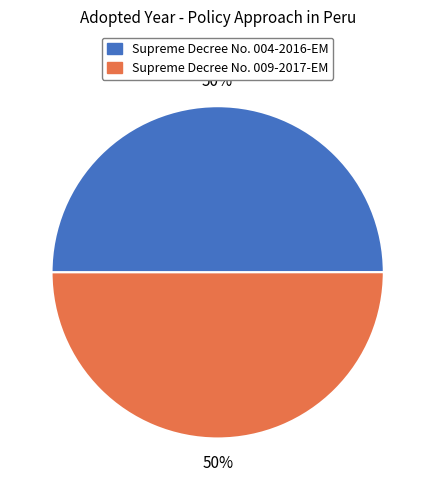

What is the ratio of the value at Supreme Decree No. 009-2017-EM to the value at Supreme Decree No. 004-2016-EM?

1.0